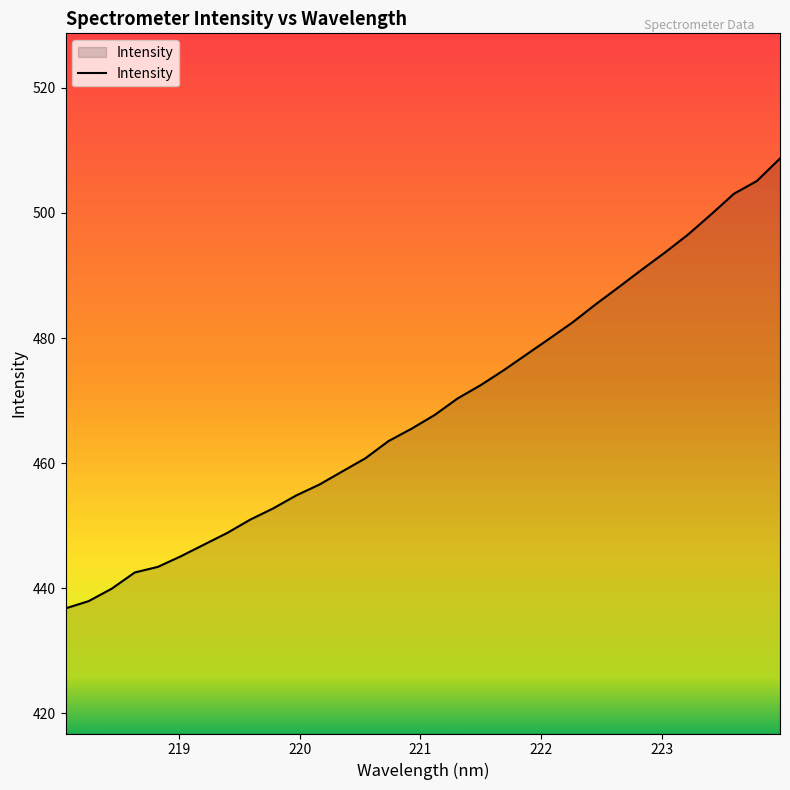

Count the number of values greater than 467.

16